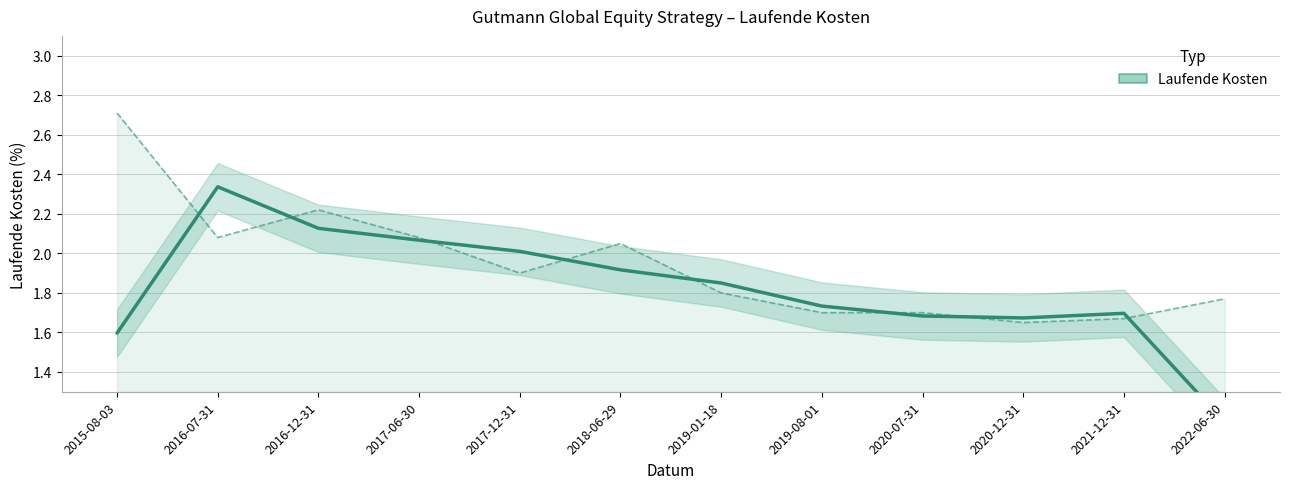

Where is Laufende Kosten (Trend) nearest to the value 1?

2022-06-30